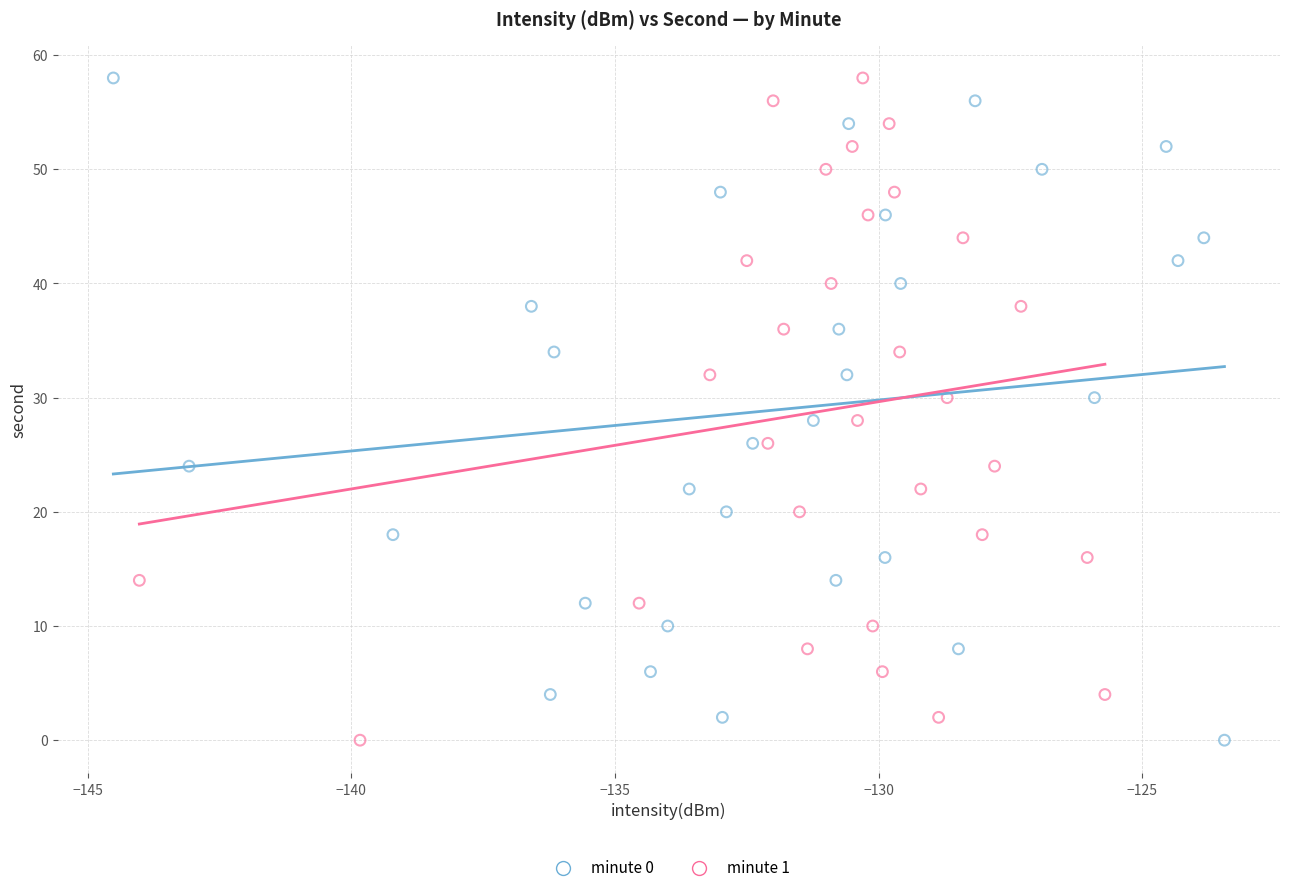

What are all the series names shown in the legend?

minute 0, minute 1